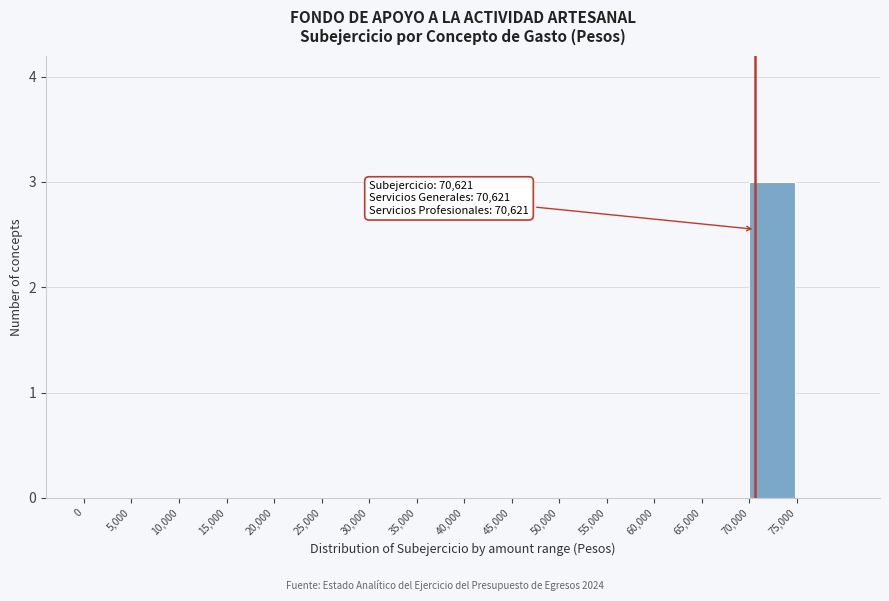

Over which range of the x-axis is the bar tallest?

70000 to 75000